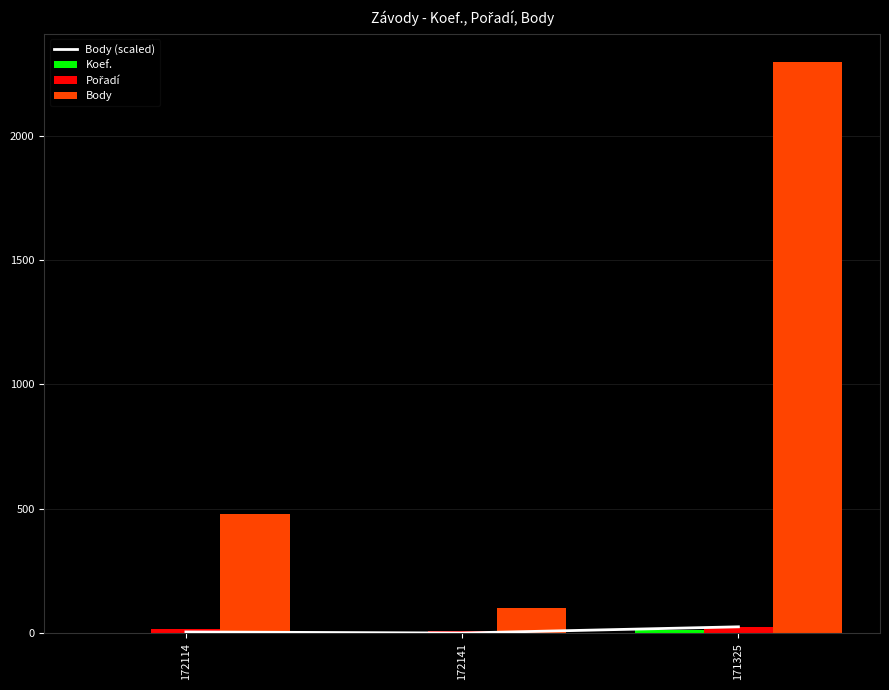

Are the bars grouped side by side (vs. stacked)?

Yes